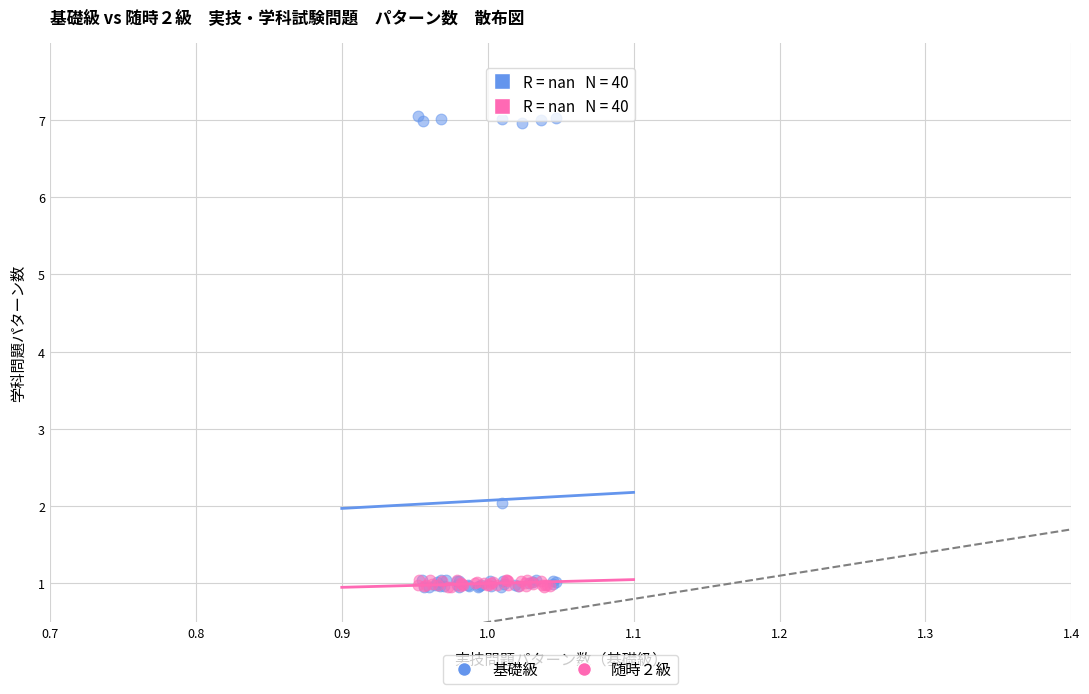

Which series has the largest Y range (max minus min)?

基礎級